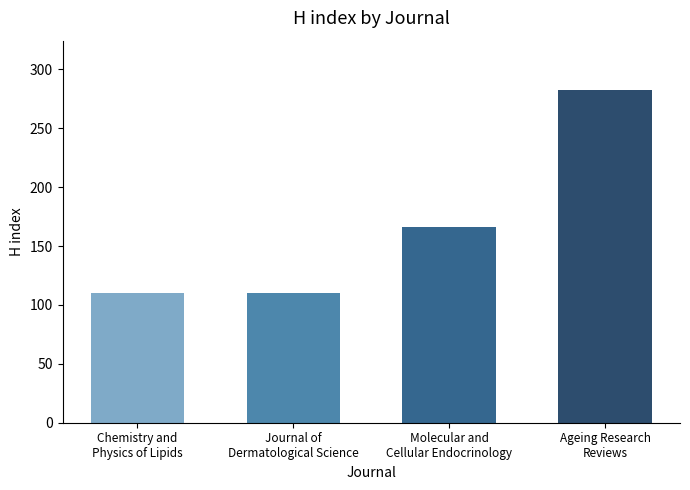

Approximately how many times larger is the value at Journal of
Dermatological Science compared to Ageing Research
Reviews?

0.4